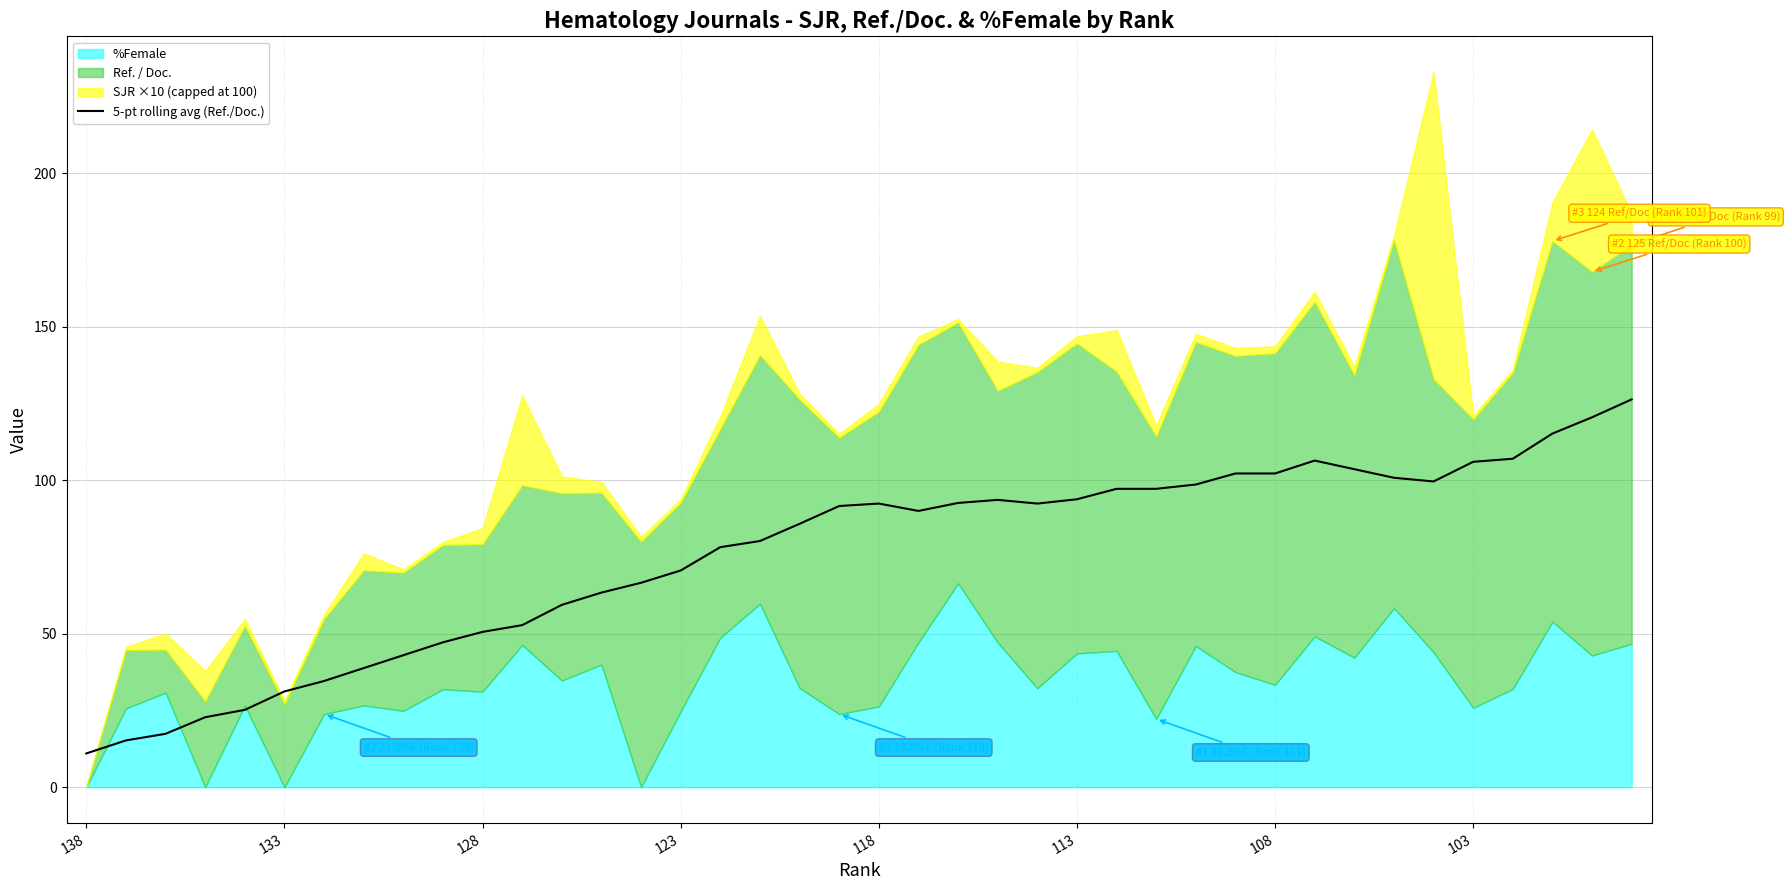

What is the lowest value of the 5-pt rolling avg (Ref./Doc.) series?

11.0